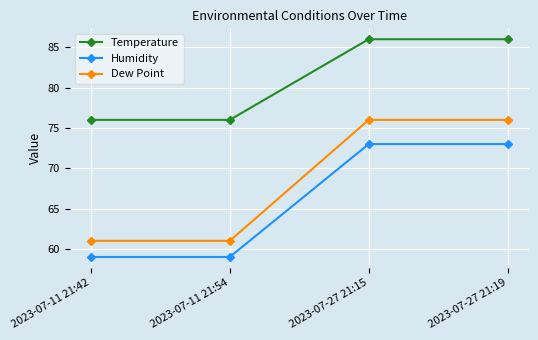

True or false: Dew Point and Humidity cross at least once.

False